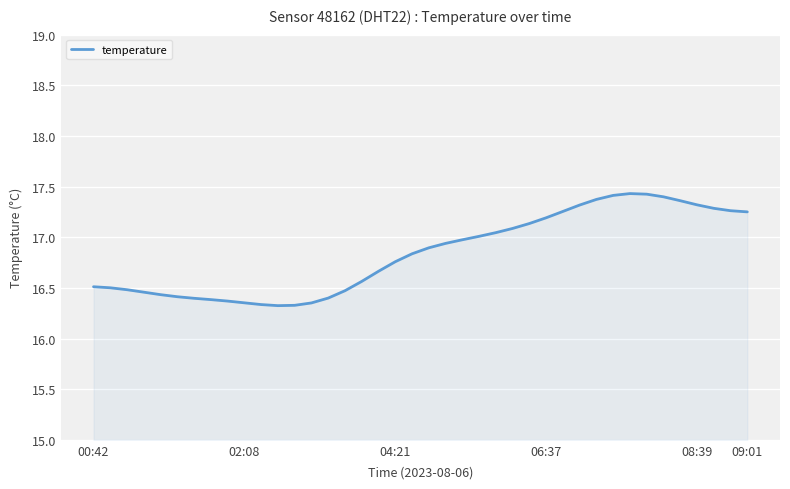

What is the difference between the maximum and minimum values?

1.1